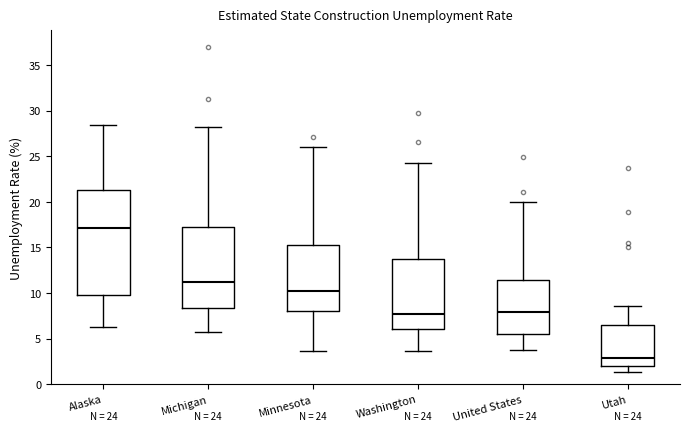

Which box's median line is the highest?

Alaska